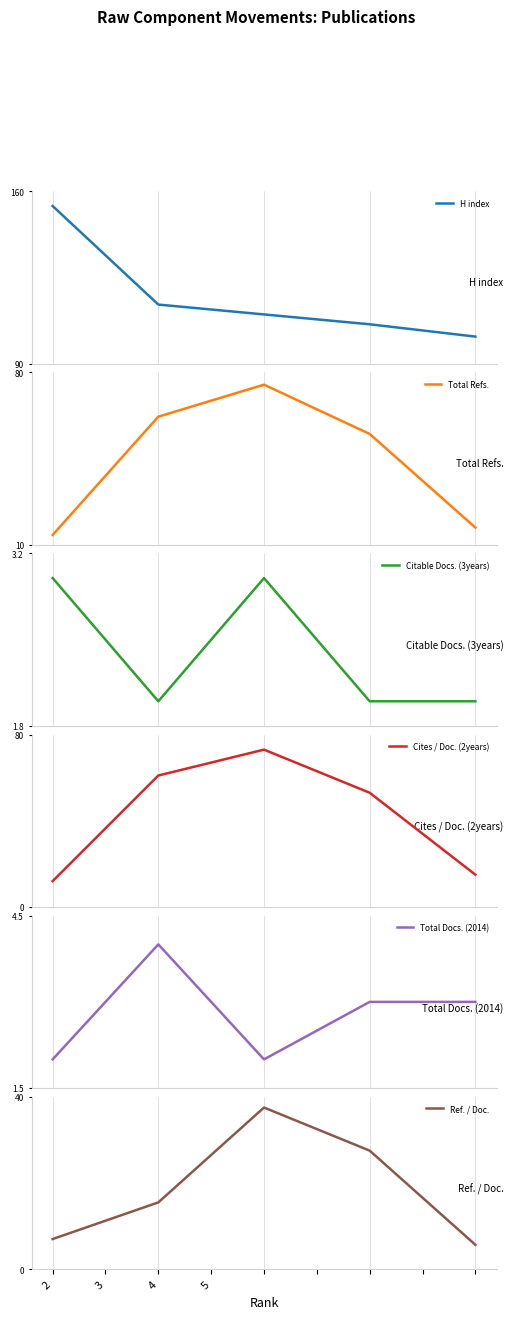

What is the smallest value displayed?

2.0